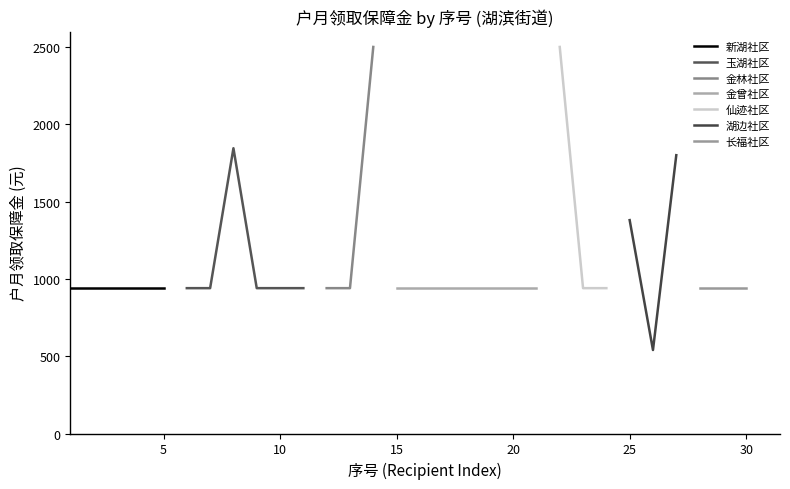

Is it true that the value at 3 is 507?

False